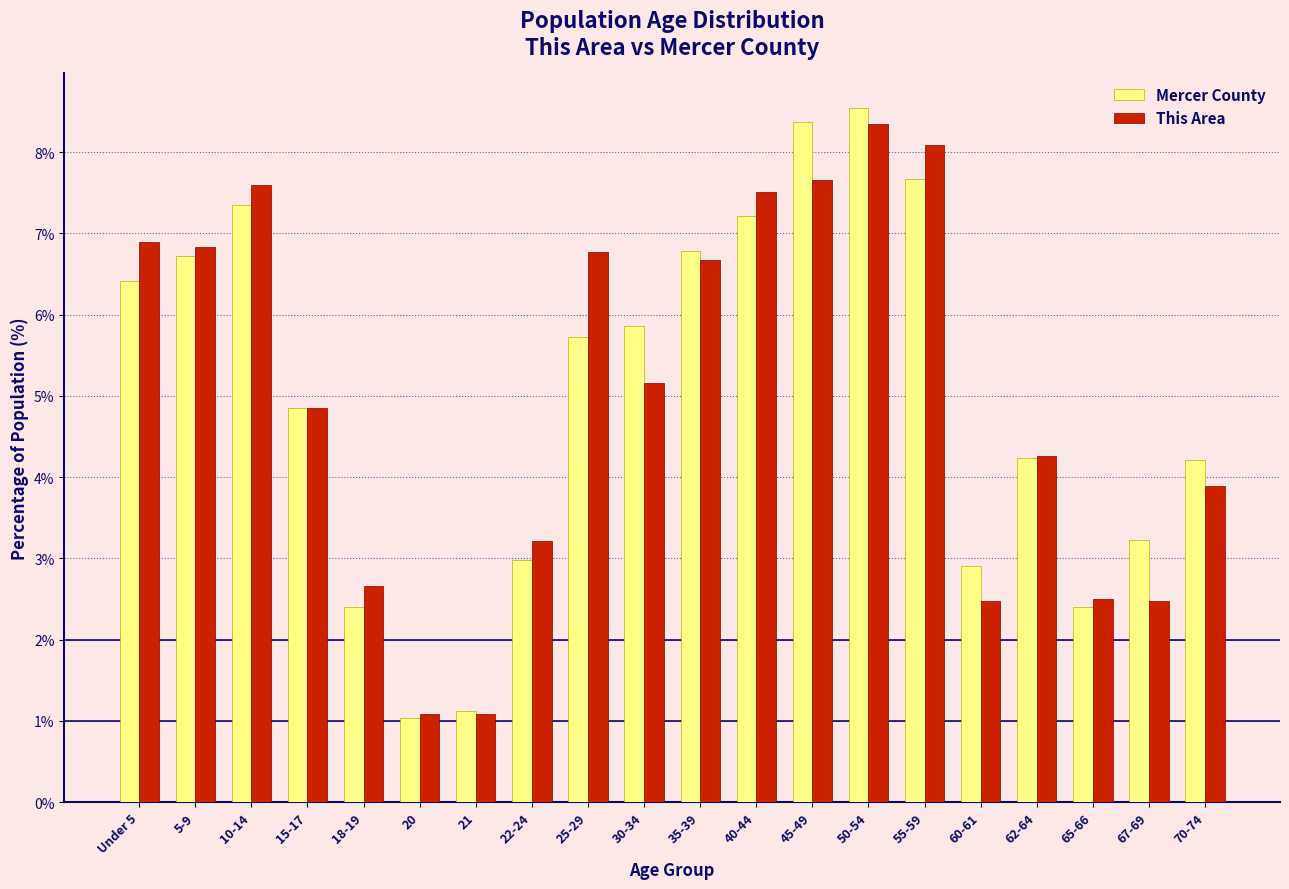

Is the value of Mercer County at Under 5 greater than the value of This Area at 21?

Yes